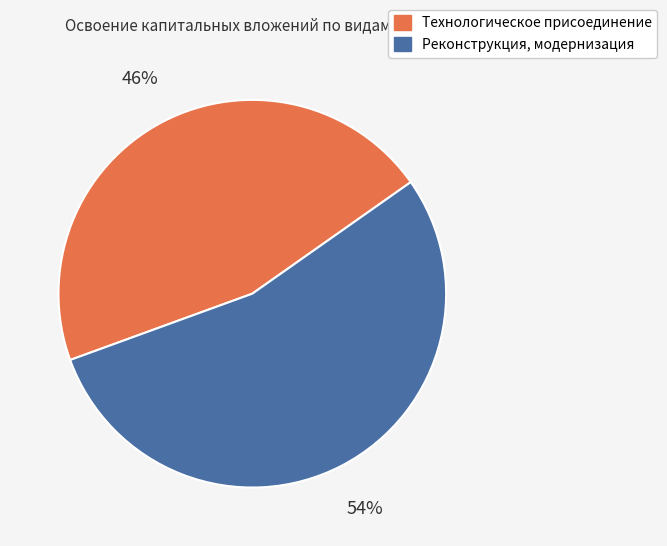

Does any single category account for the majority?

Yes